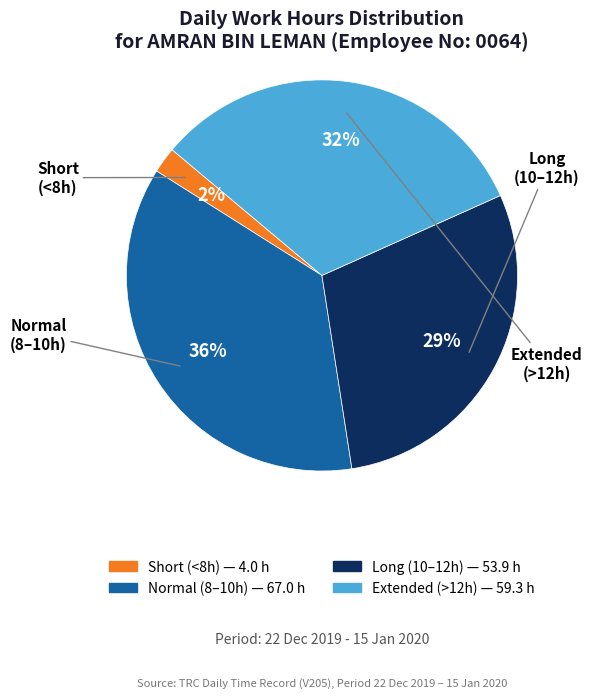

Is there any slice that represents more than half of the pie?

No